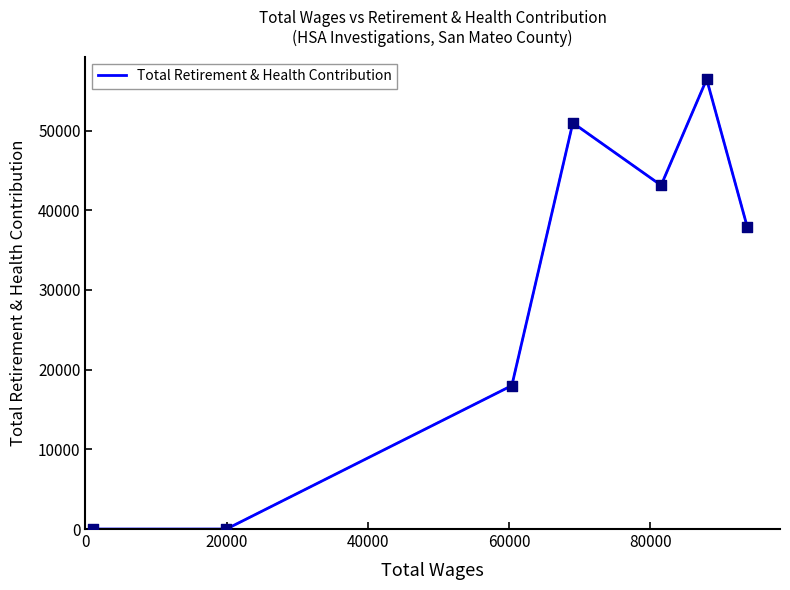

What is the greatest value displayed?

56447